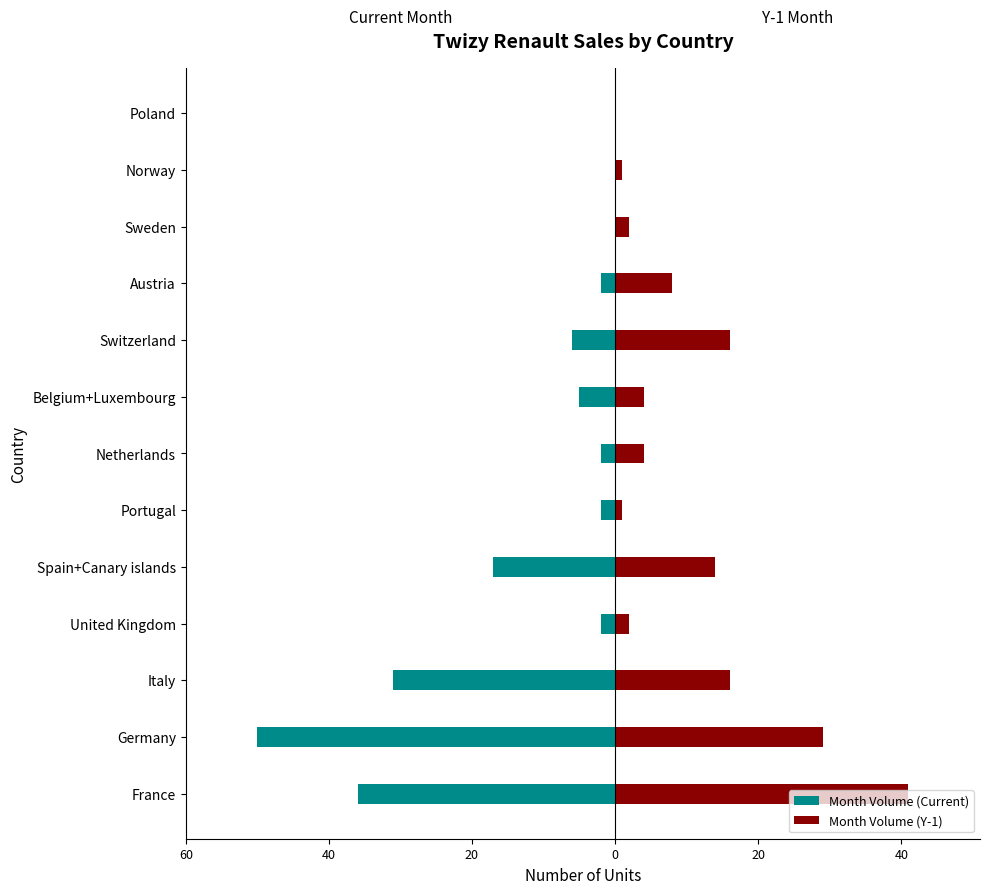

What is the average value of the Month Volume (Y-1) series?

11